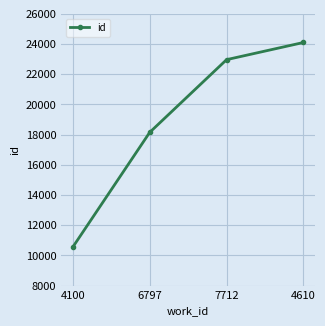

How many lines are shown in the chart?

1